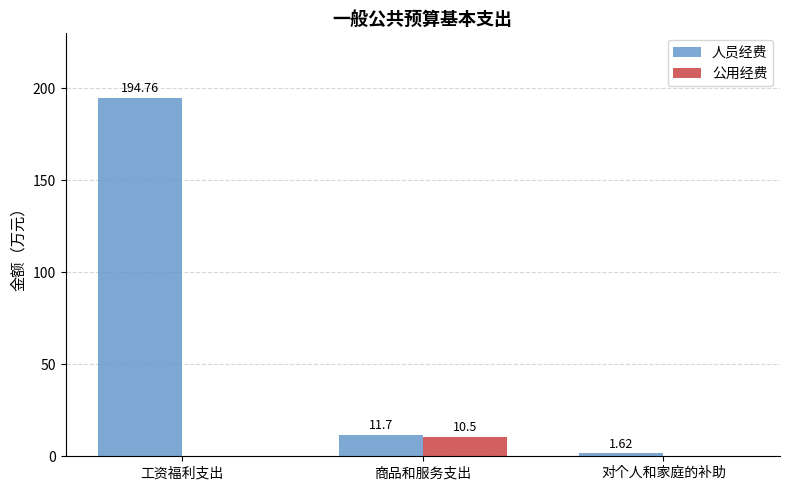

True or false: 人员经费 has a value of 278.2 at 工资福利支出.

False